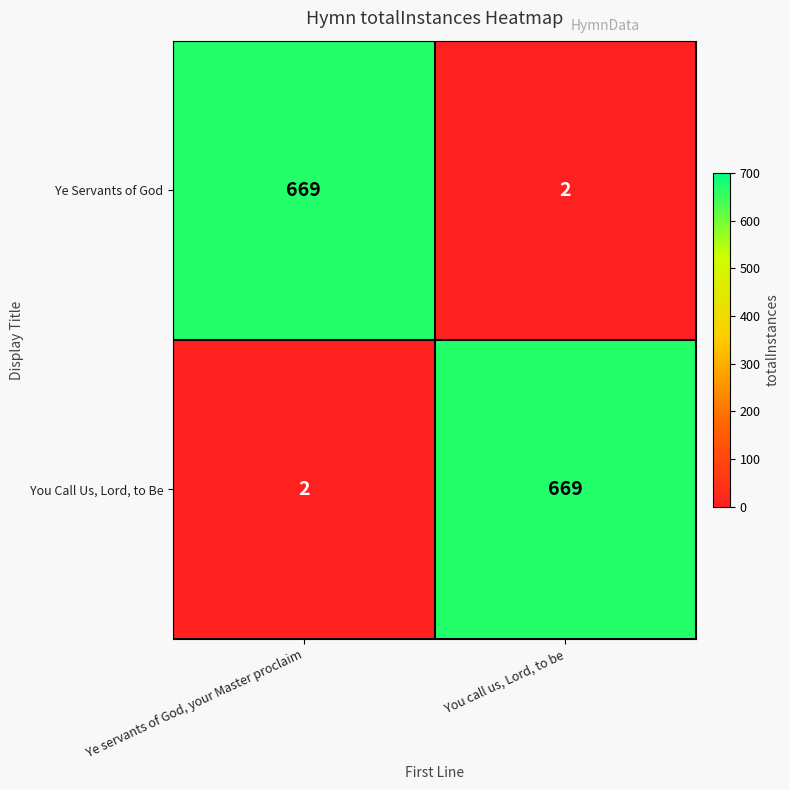

Which category has the lowest value in the Ye Servants of God series?

You call us, Lord, to be